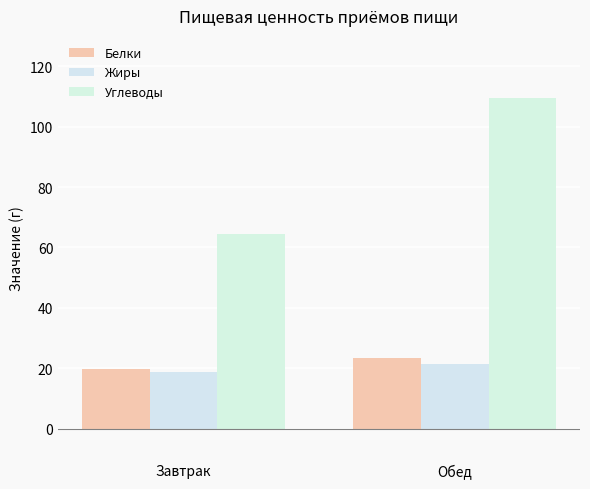

The value of Белки at Завтрак is 5.8. True or false?

False